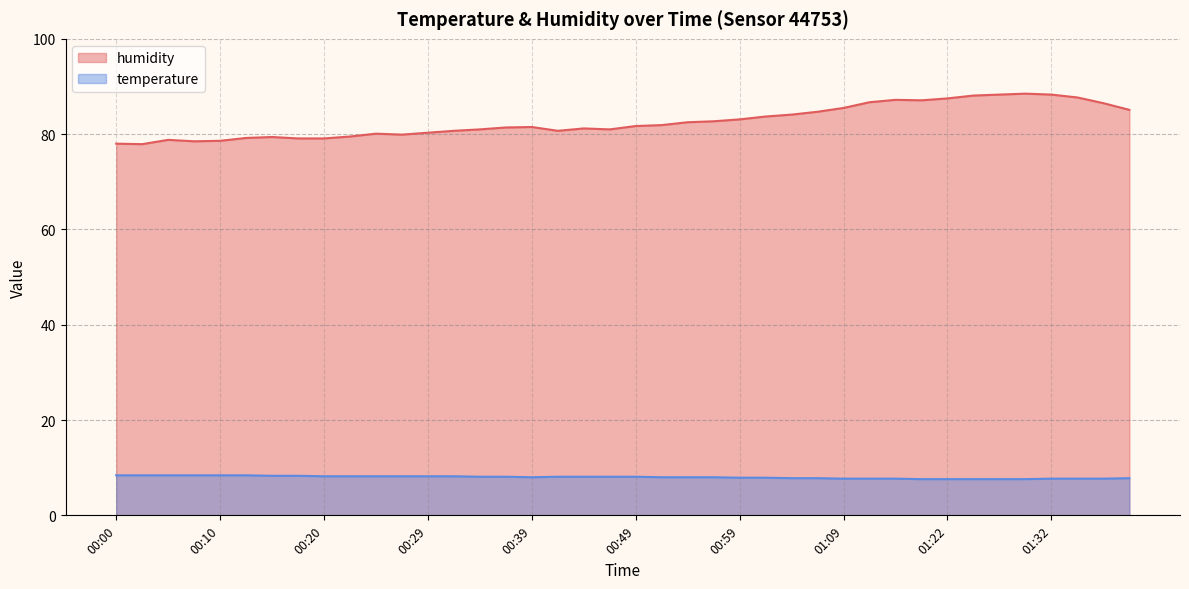

What is the total value across all series at 01:34?

95.4